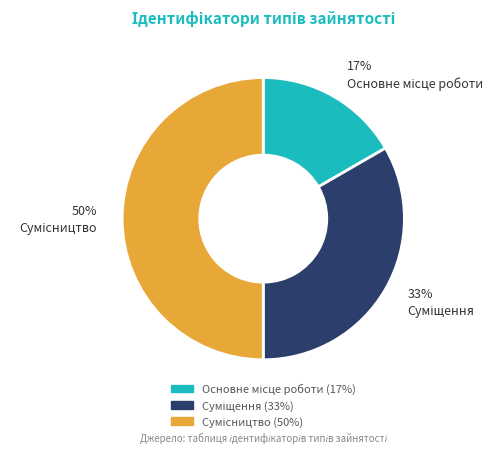

To the nearest percent, what is the average slice percentage?

33%